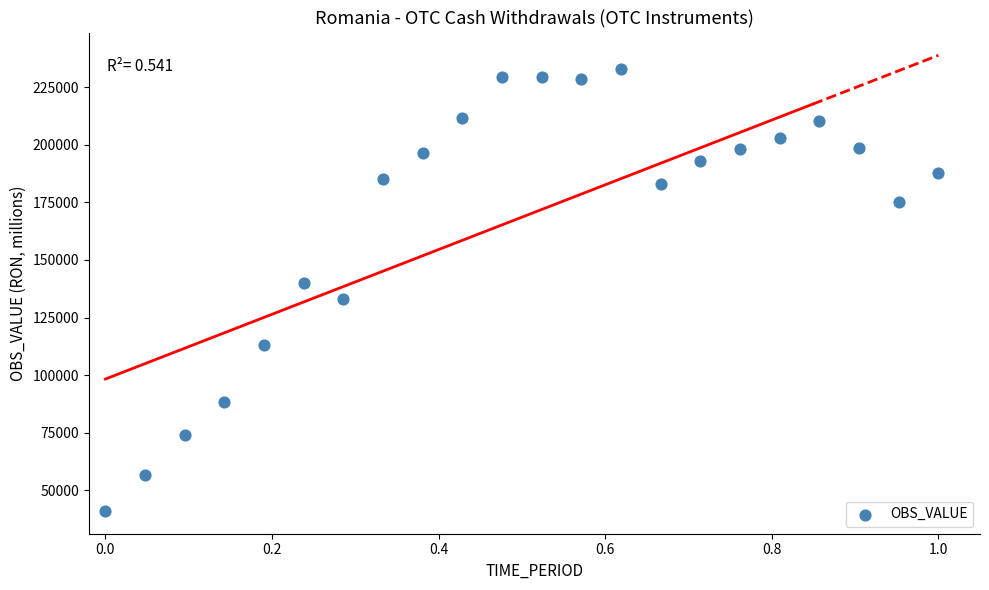

What is the range of Y values (max minus min)?

192257.9